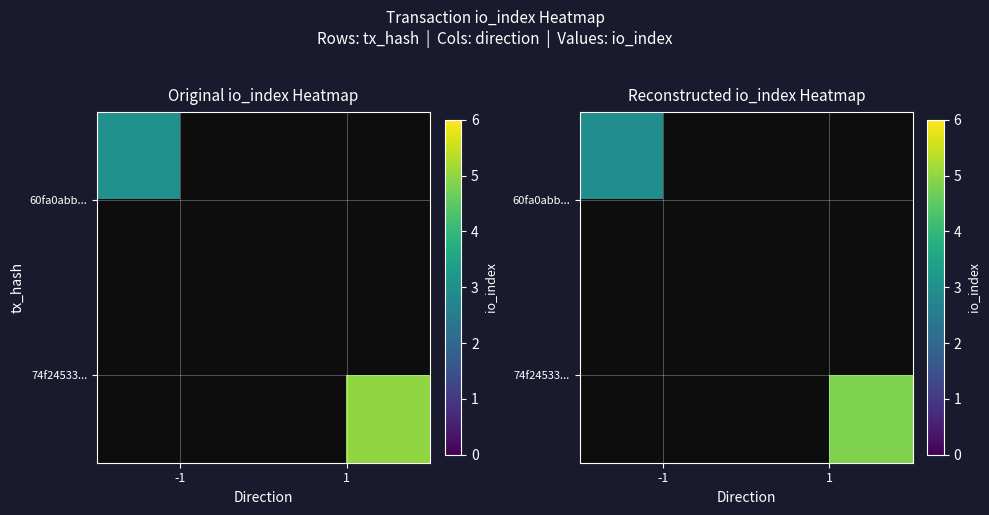

List the series in order of their peak value, lowest first.

60fa0abb..., 74f24533...